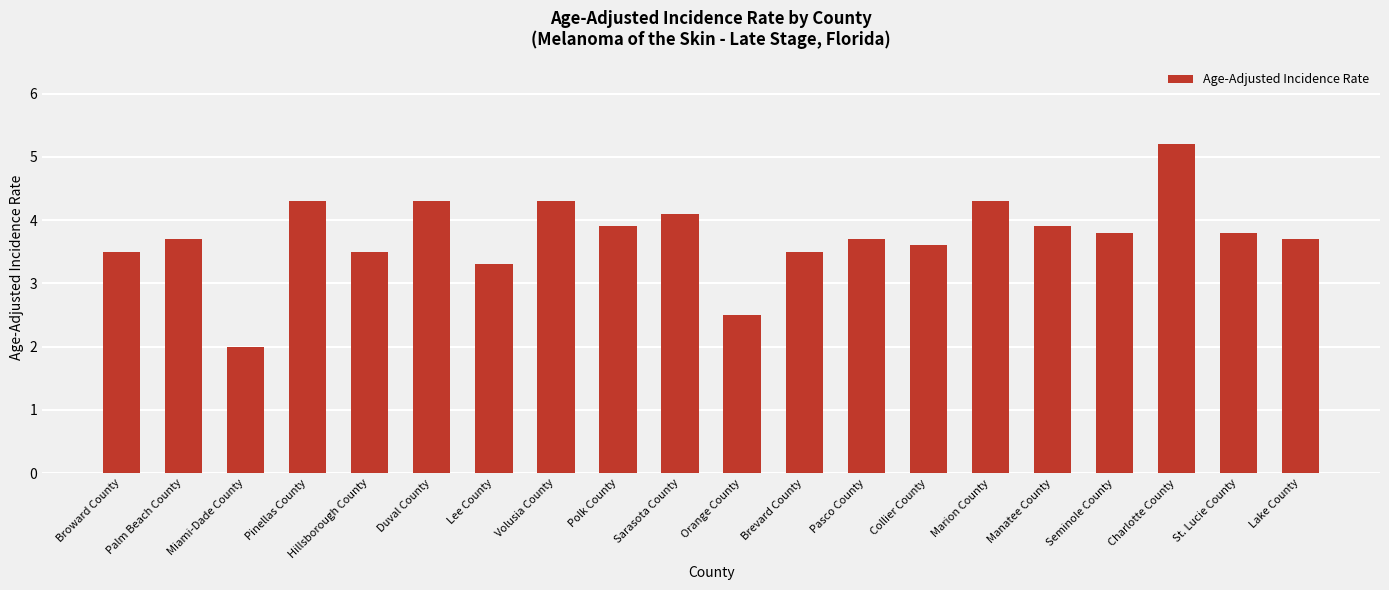

How many data points are above 3?

18